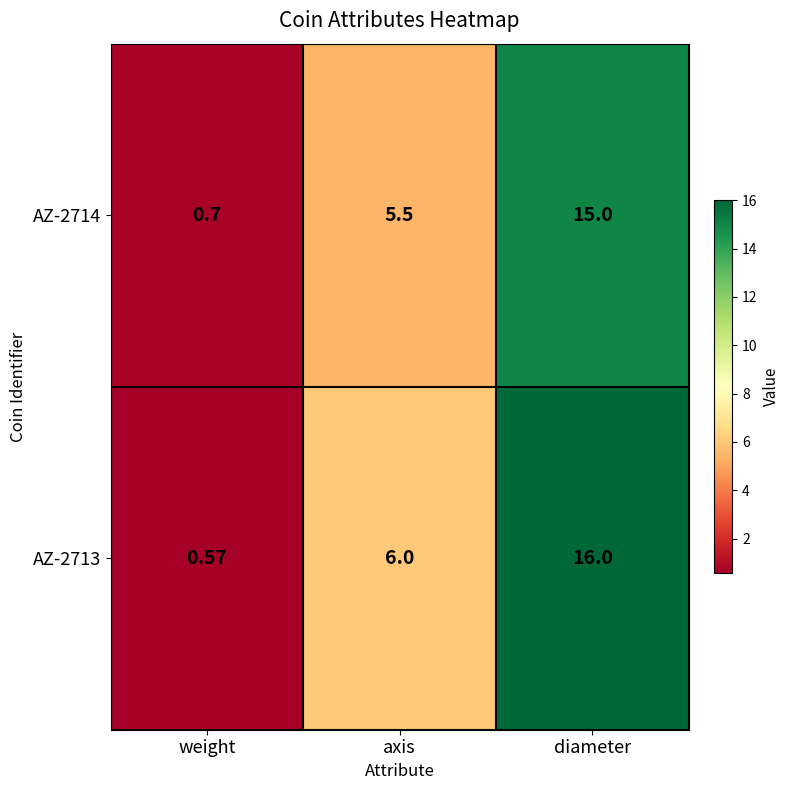

What is the total value across all series at axis?

11.5